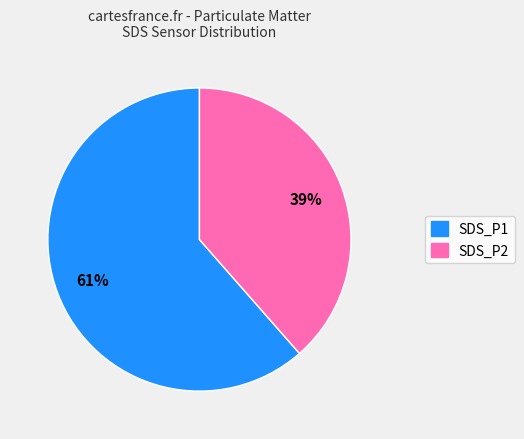

Which category has the biggest portion of the pie?

SDS_P1